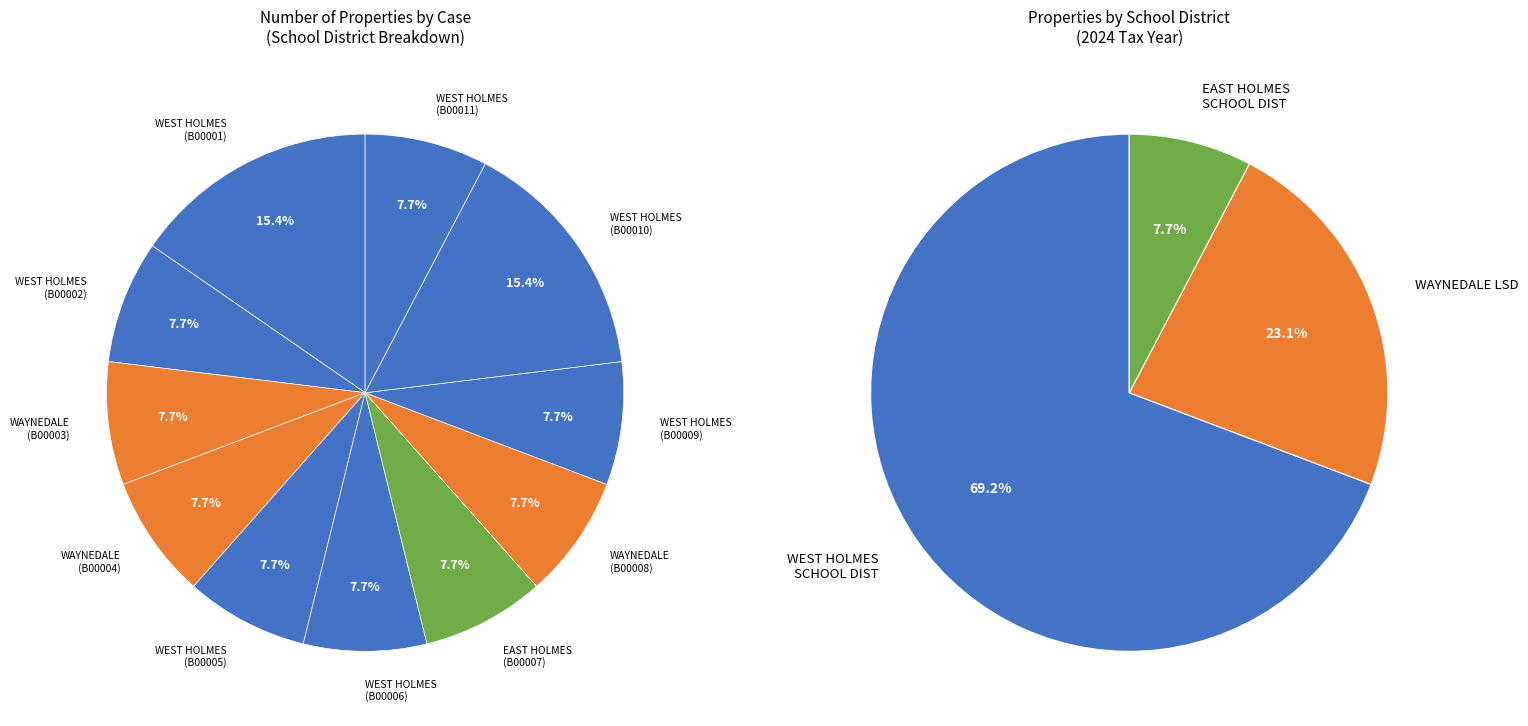

True or false: WAYNEDALE
(B00003) accounts for 22% of the total.

False